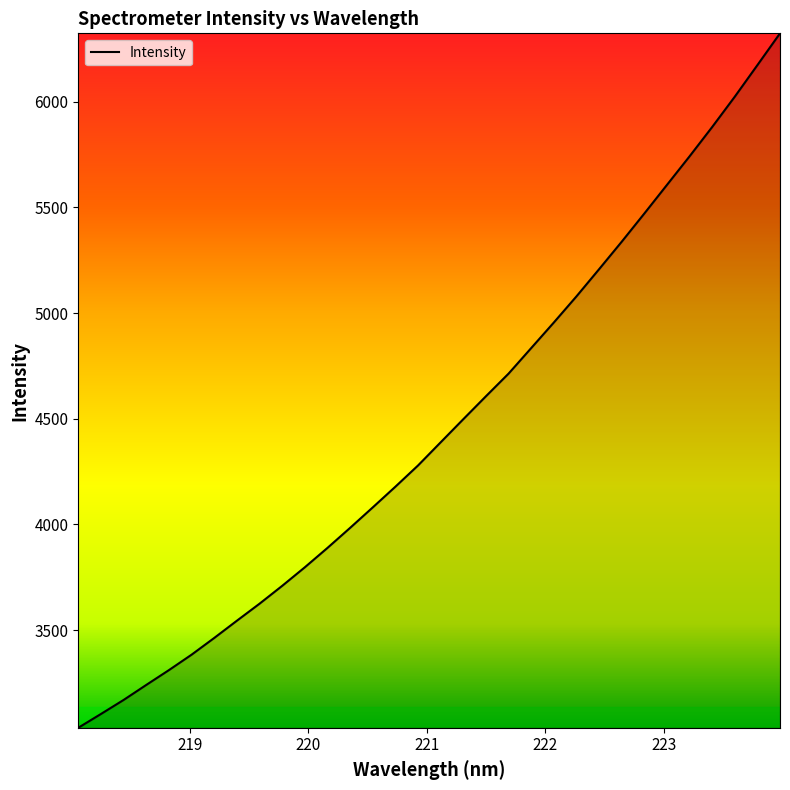

What is the smallest value displayed?

3037.7